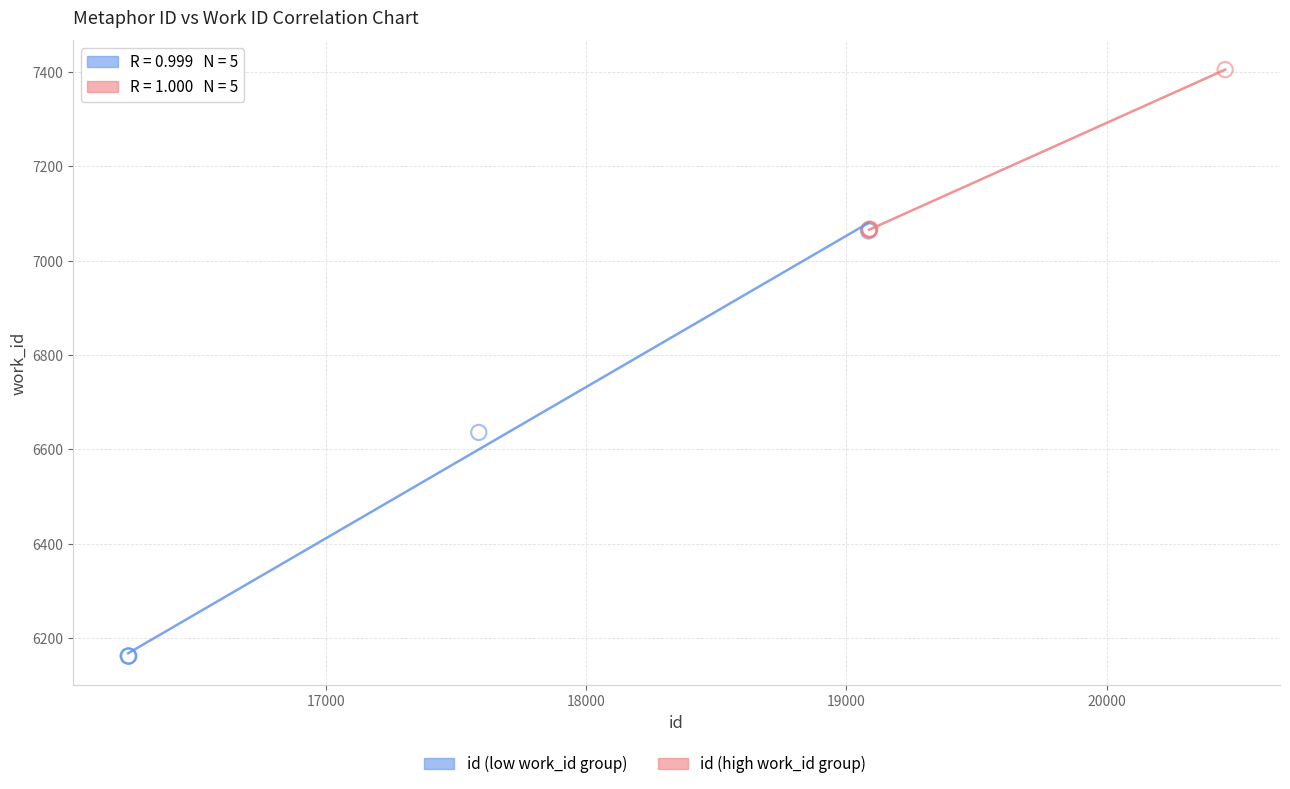

Which series reaches the minimum Y coordinate?

id (low work_id group)